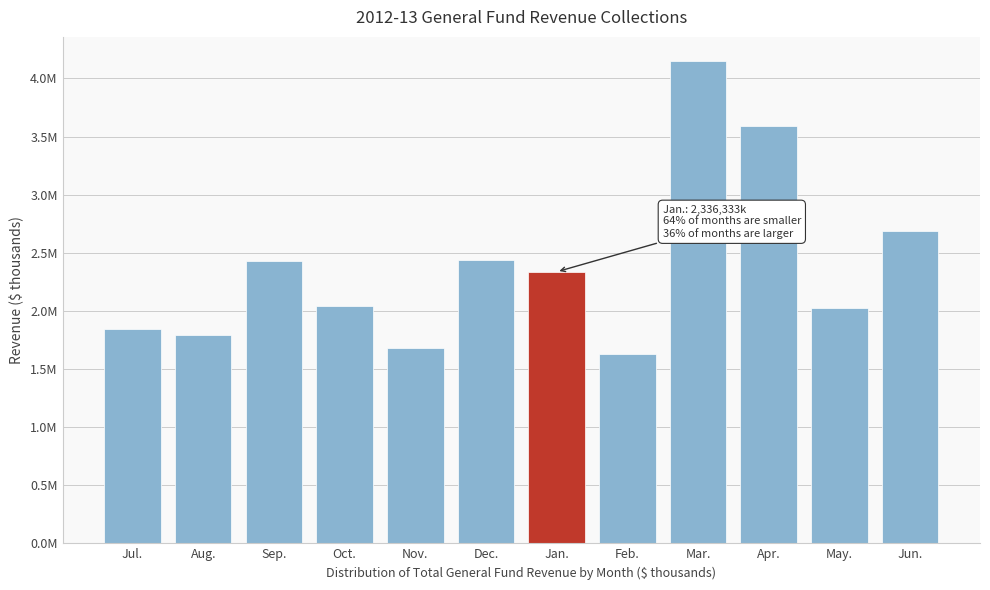

Are the bars horizontal?

No